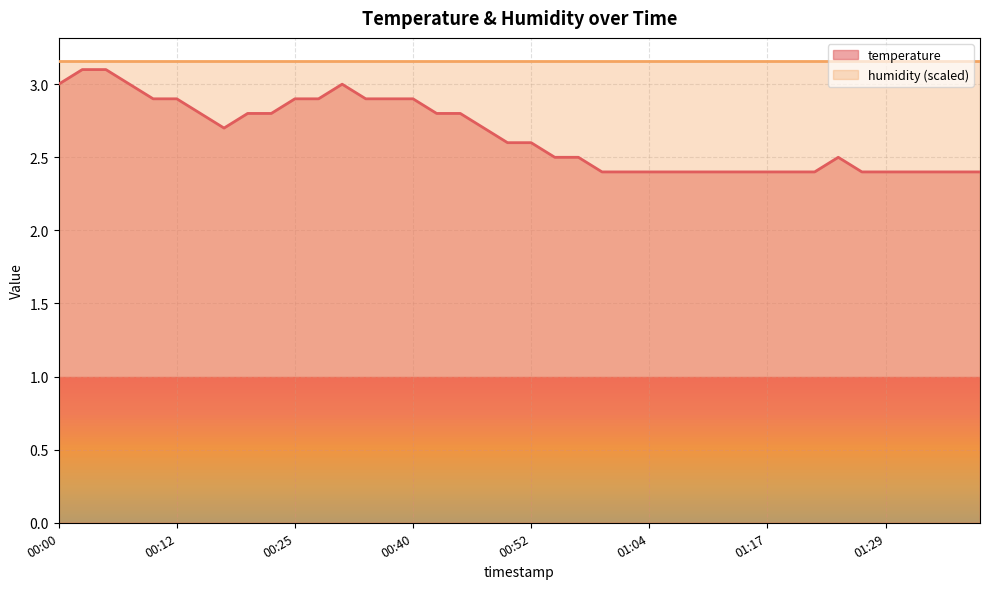

What is the sum of all values?

106.0